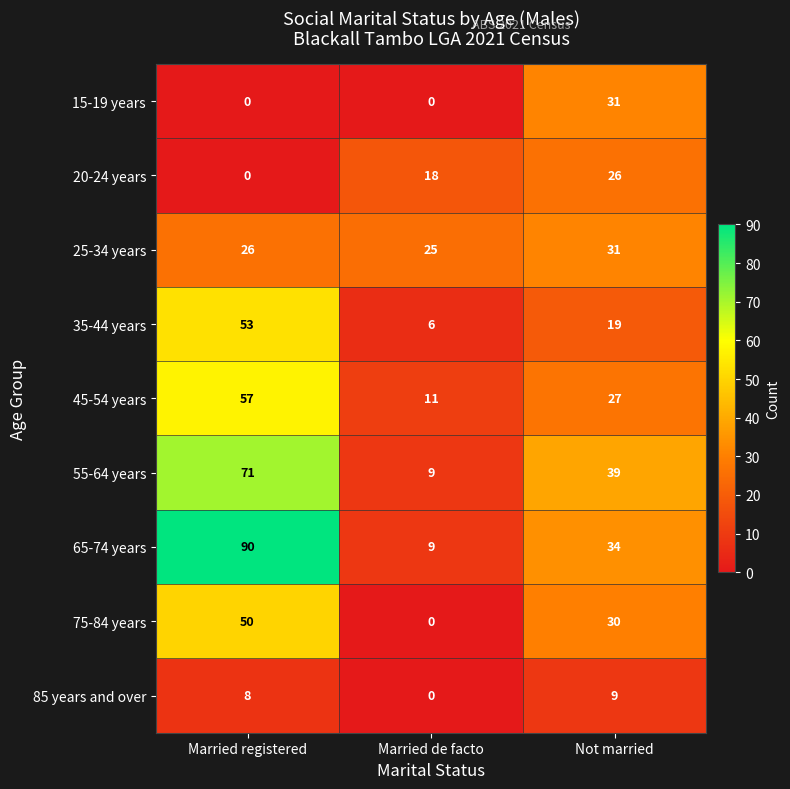

What is the average value of the 55-64 years series?

40